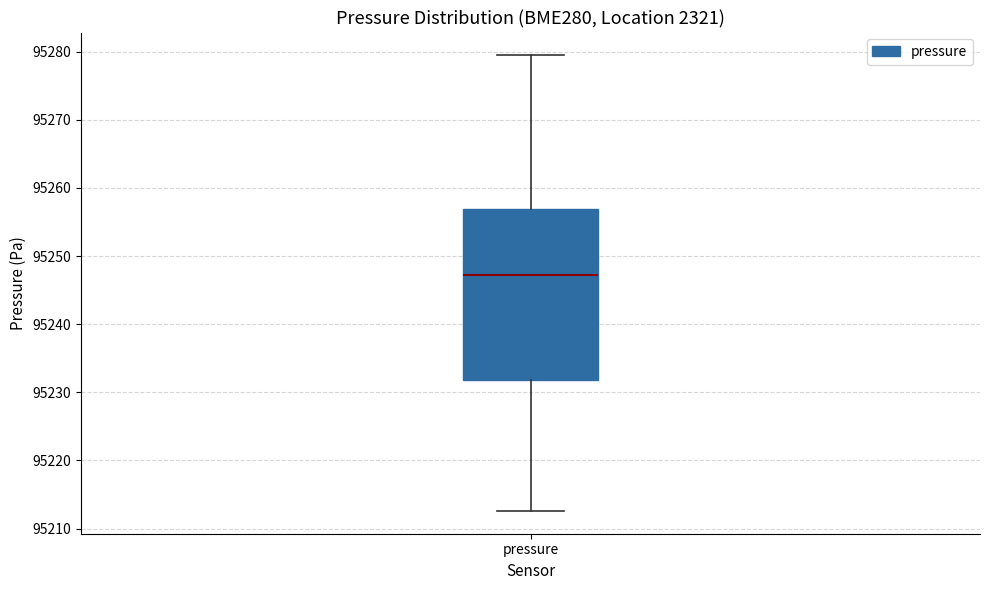

Transcribe this box plot: give where the median line is, the range the box spans, and where the two whiskers end, as read against the y-axis. The values are not printed on the chart, so give them approximately, as read against the axis.

median 95247, box 95232 to 95257, whiskers 95213 to 95279